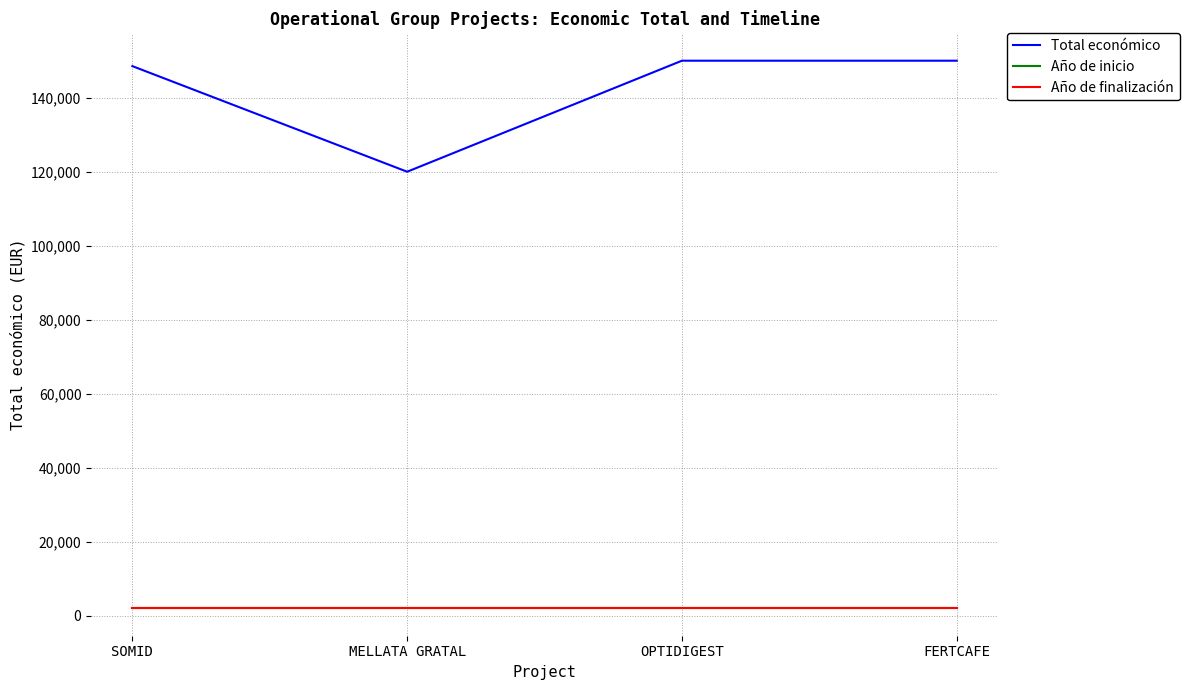

What is the minimum value shown in the chart?

2023